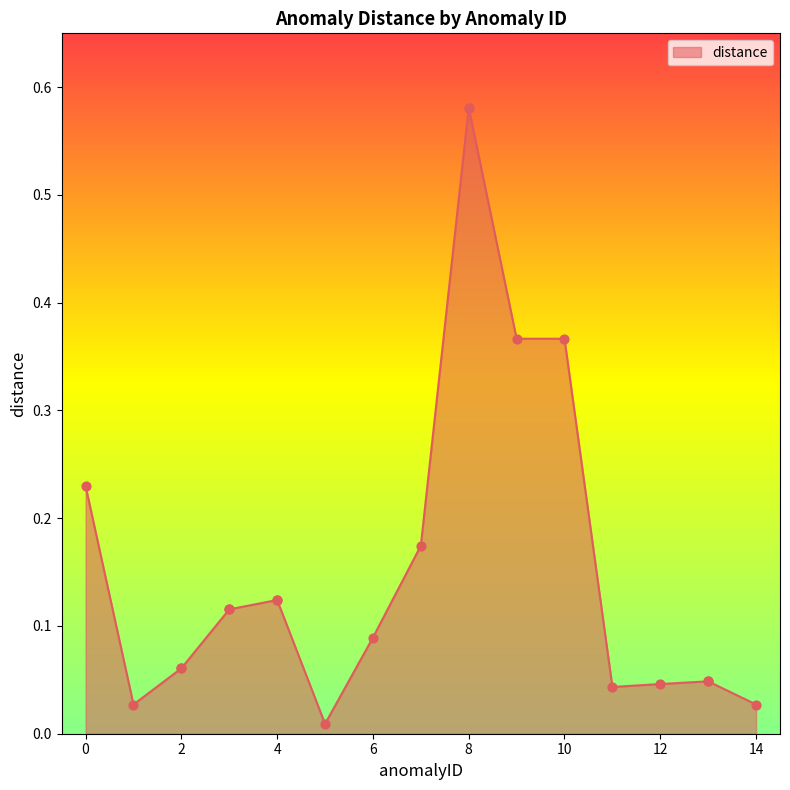

Which has a higher value, 10 or 9?

10